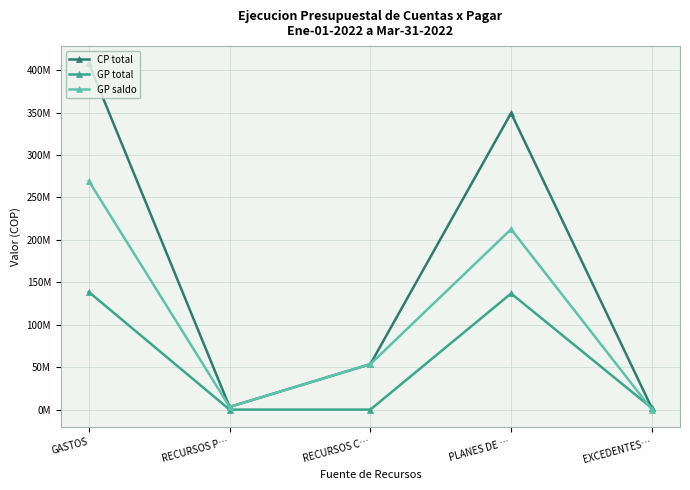

Rank the categories by CP total value from lowest to highest.

EXCEDENTES…, RECURSOS P…, RECURSOS C…, PLANES DE …, GASTOS